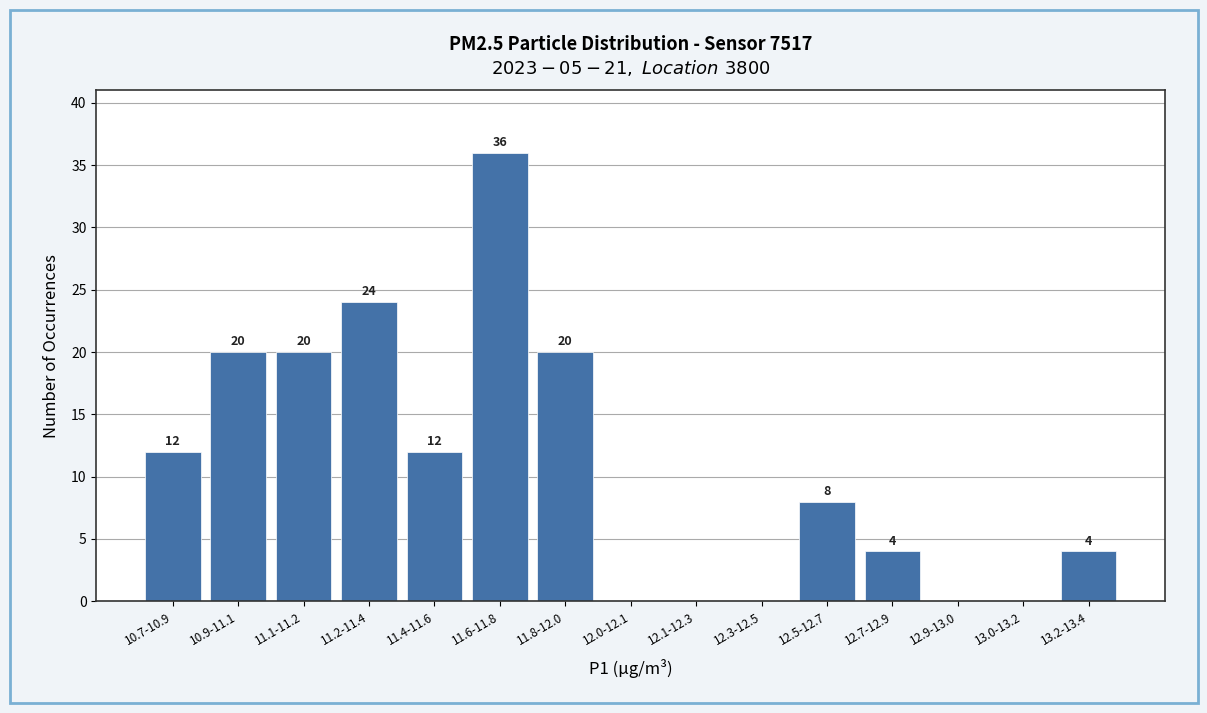

Reading left to right, transcribe all the data shown in this chart.

10.7-10.9=12	10.9-11.1=20	11.1-11.2=20	11.2-11.4=24	11.4-11.6=12	11.6-11.8=36	11.8-12.0=20	12.0-12.1=0	12.1-12.3=0	12.3-12.5=0	12.5-12.7=8	12.7-12.9=4	12.9-13.0=0	13.0-13.2=0	13.2-13.4=4